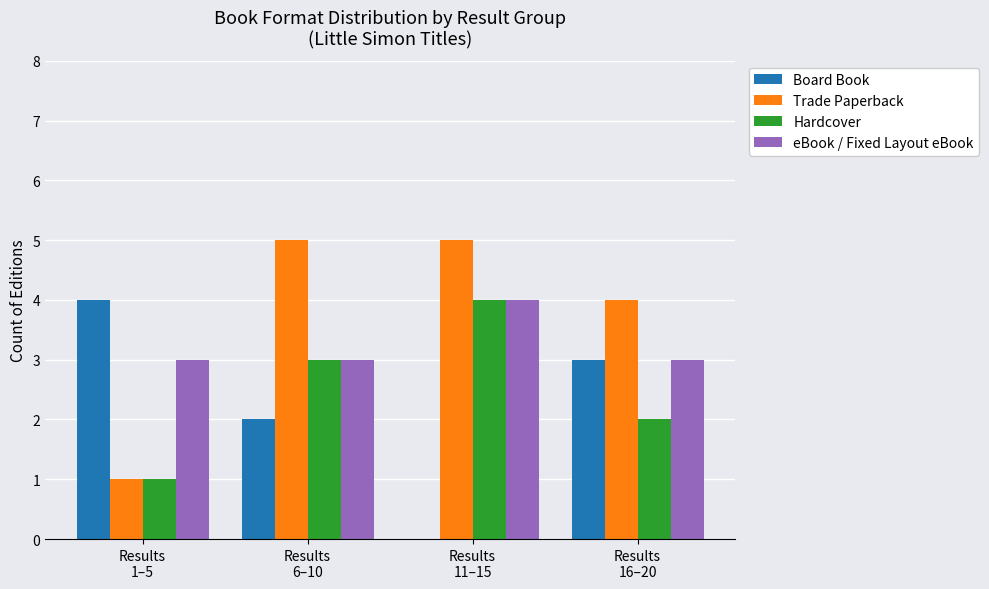

True or false: Board Book has a value of 3 at Results
6–10.

False